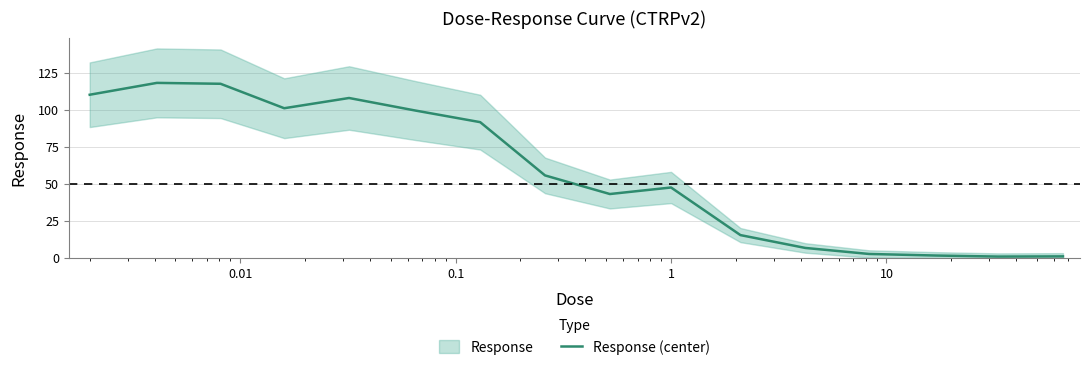

What is the maximum value for Response (center)?

118.1